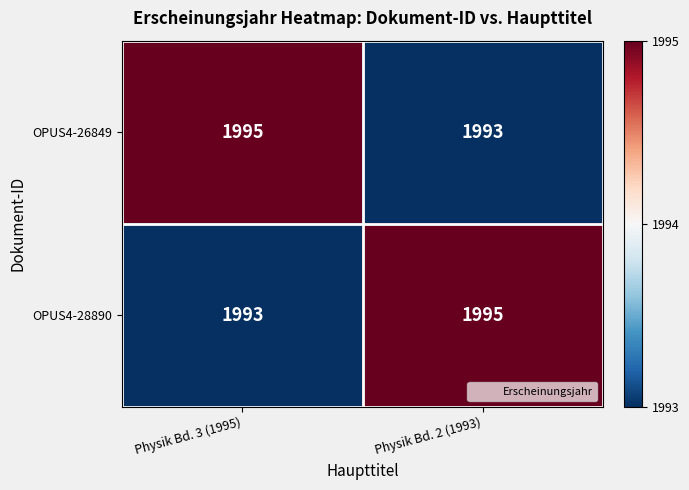

Where is OPUS4-28890 nearest to the value 1994?

Physik Bd. 3 (1995)